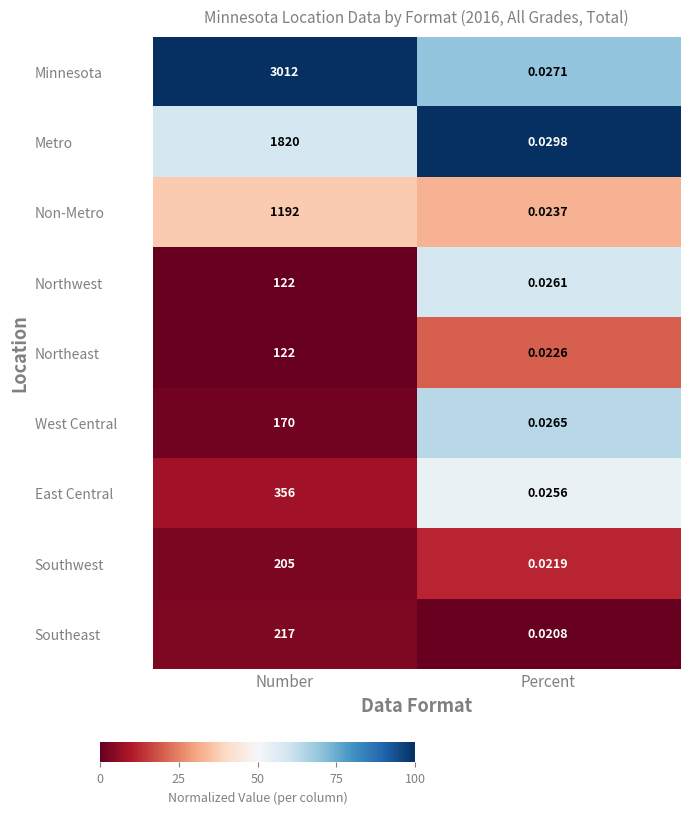

Which series has the largest range (max minus min)?

Minnesota